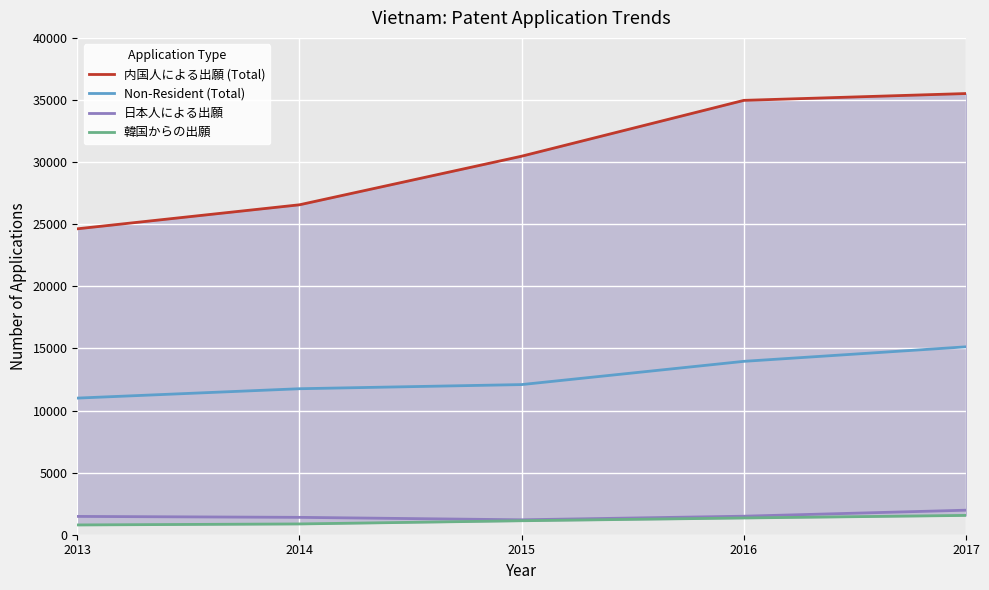

True or false: 韓国からの出願 has a value of 1502 at 2014.

False